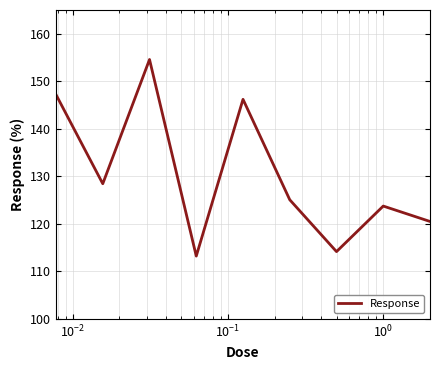

What is the maximum value shown in the chart?

154.6